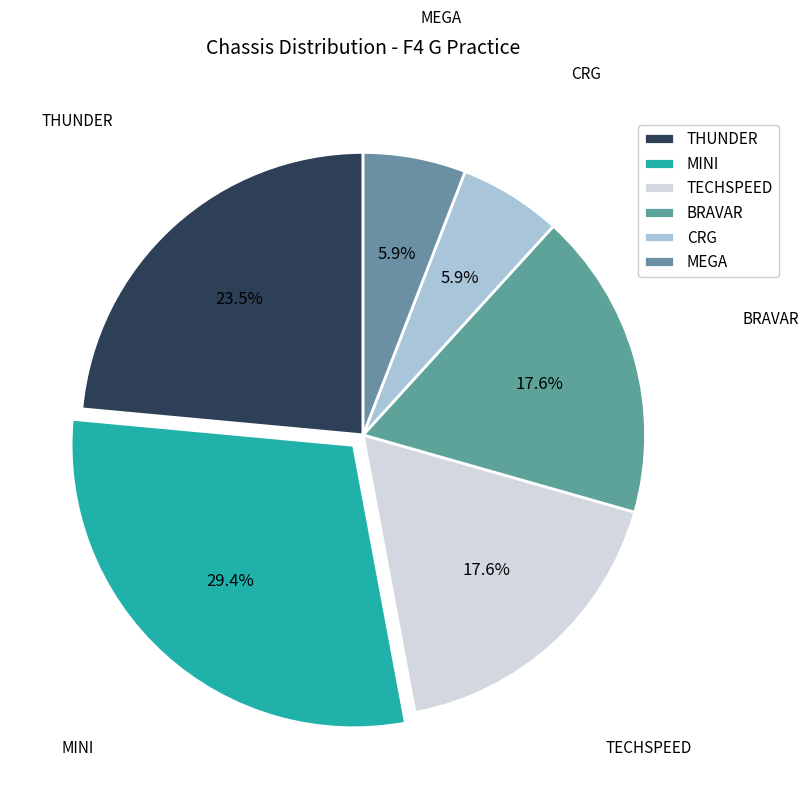

What percentage is the MEGA slice, to the nearest percent?

6%